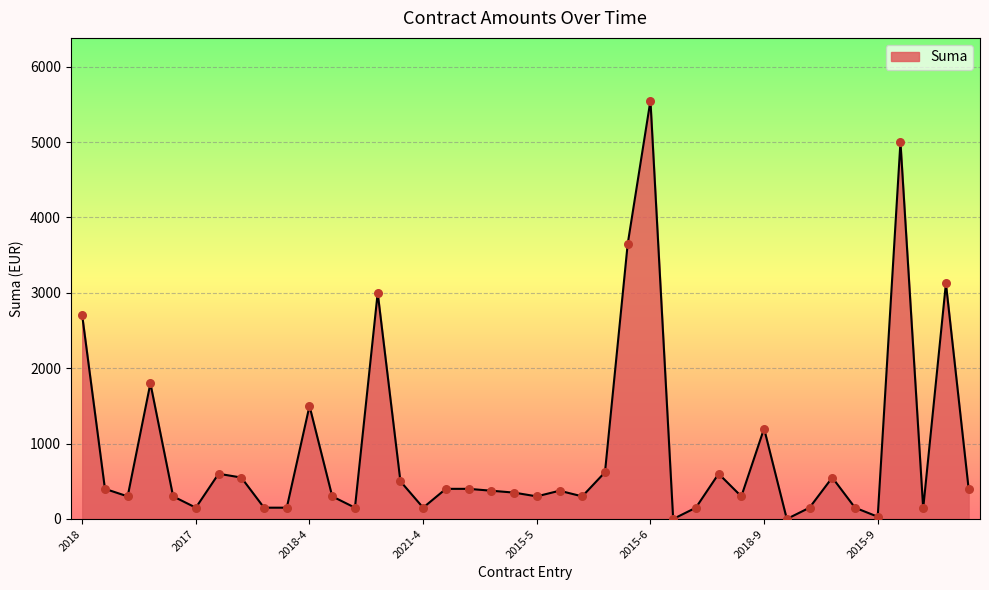

What is the difference between the maximum and minimum values?

5550